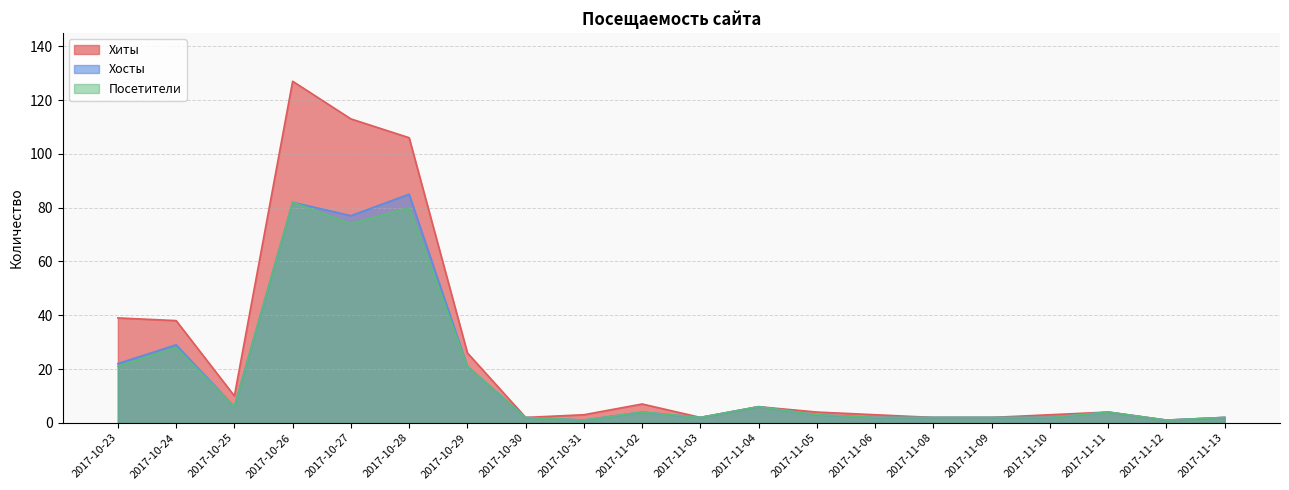

What is the value of the Посетители point at the 7th from the left?

21